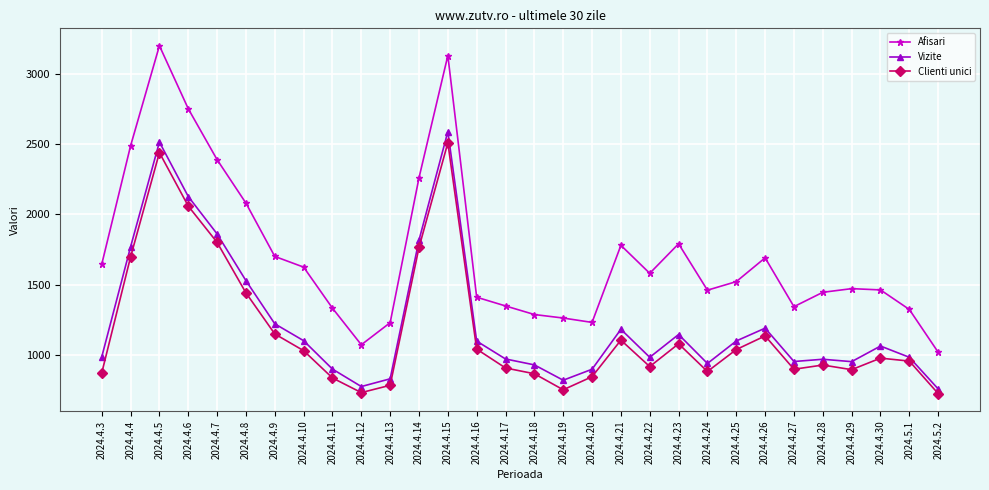

True or false: Vizite and Afisari intersect in this chart.

False